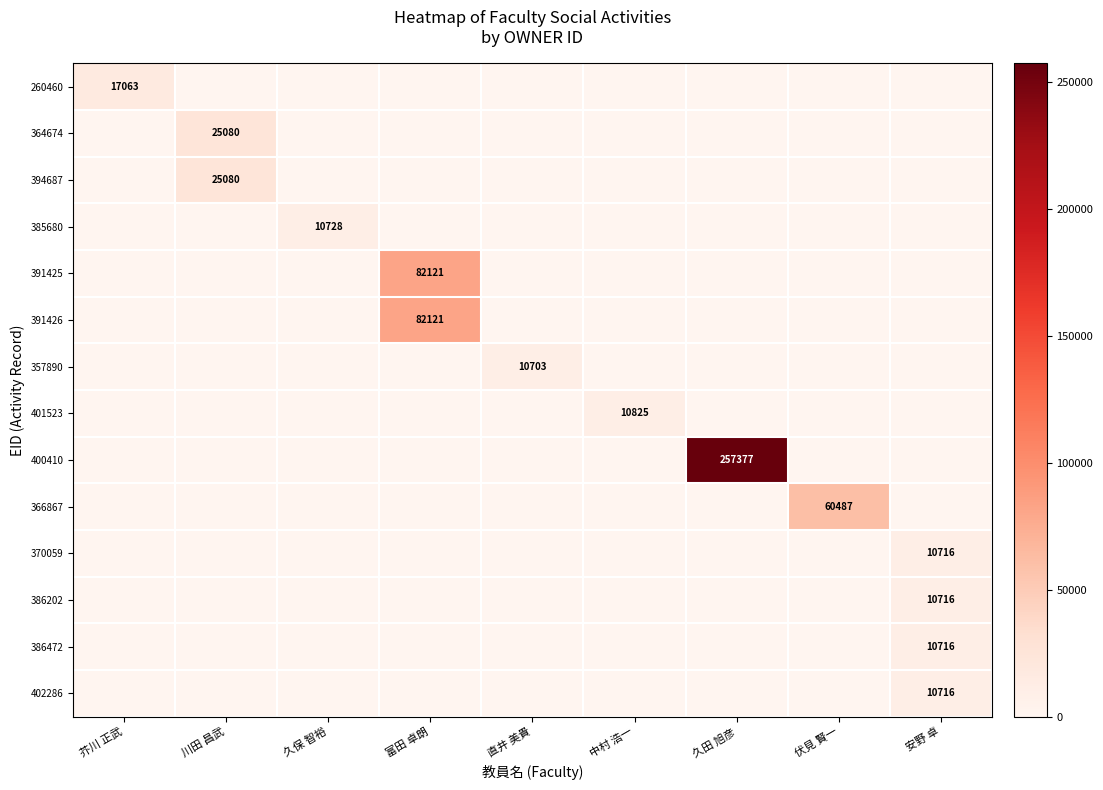

Is it true that 386472 equals 7045 at 安野 卓?

False